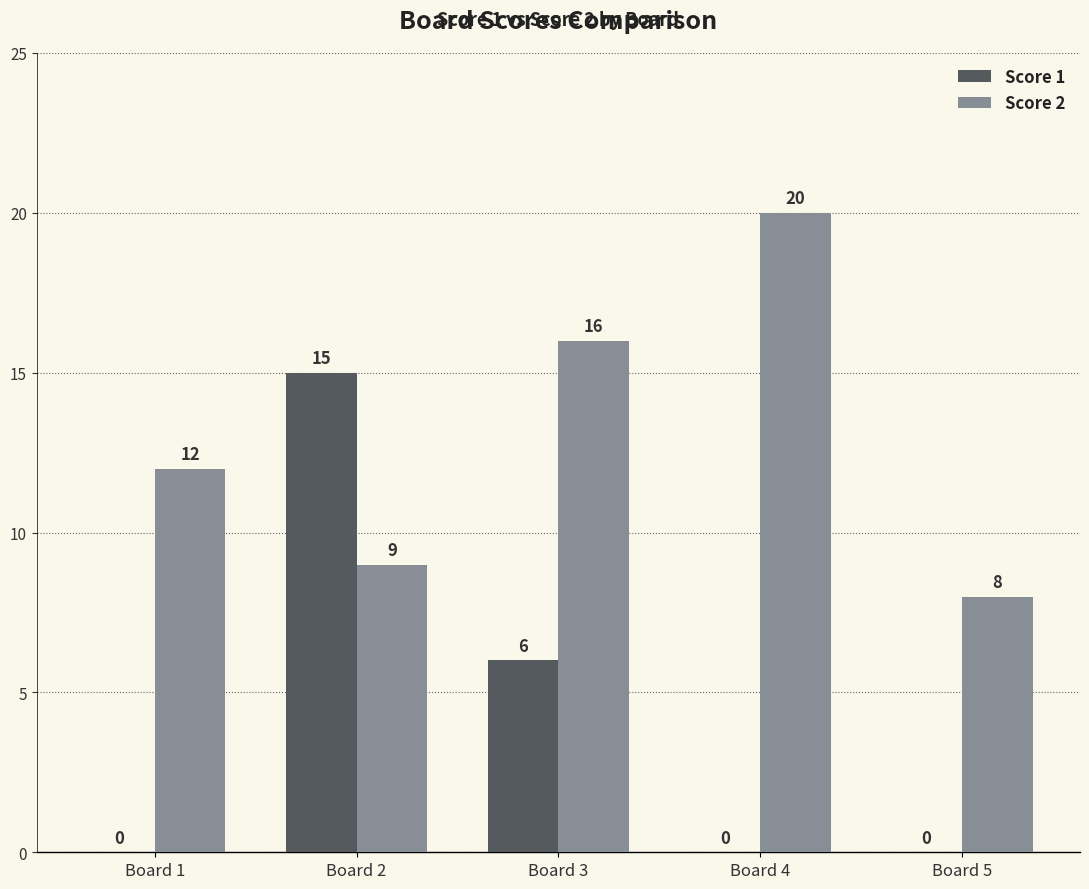

At which category is the sum across all series the highest?

Board 2